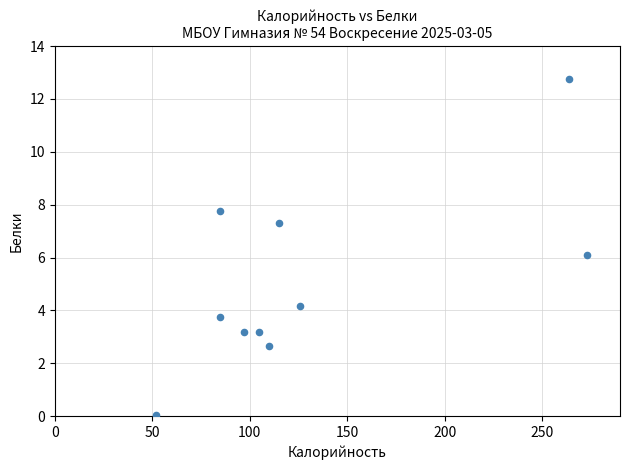

What is the average X value?

131.2